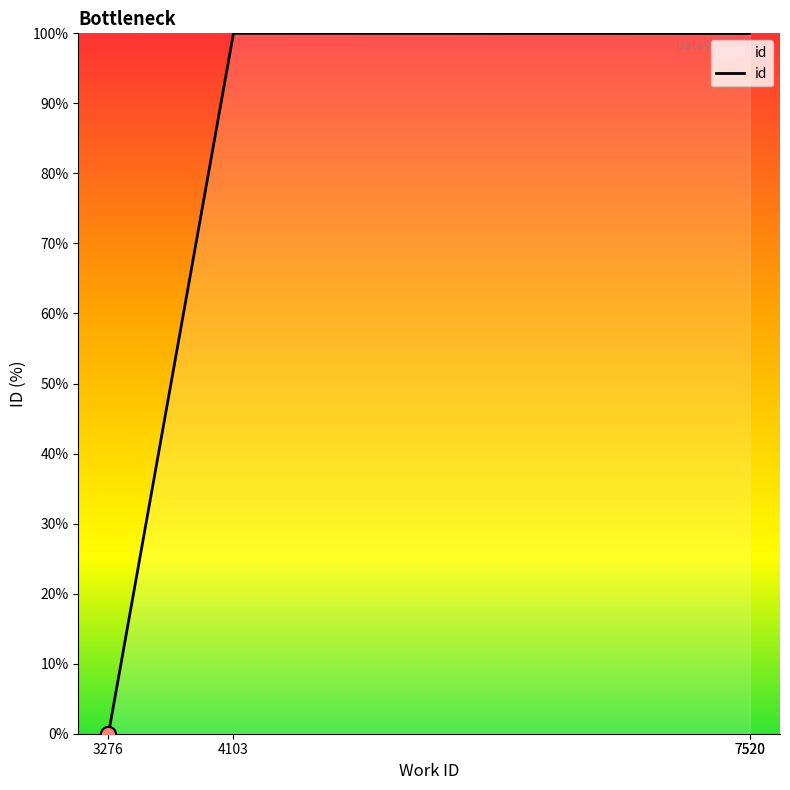

Between 4103 and 3276, which is larger?

4103